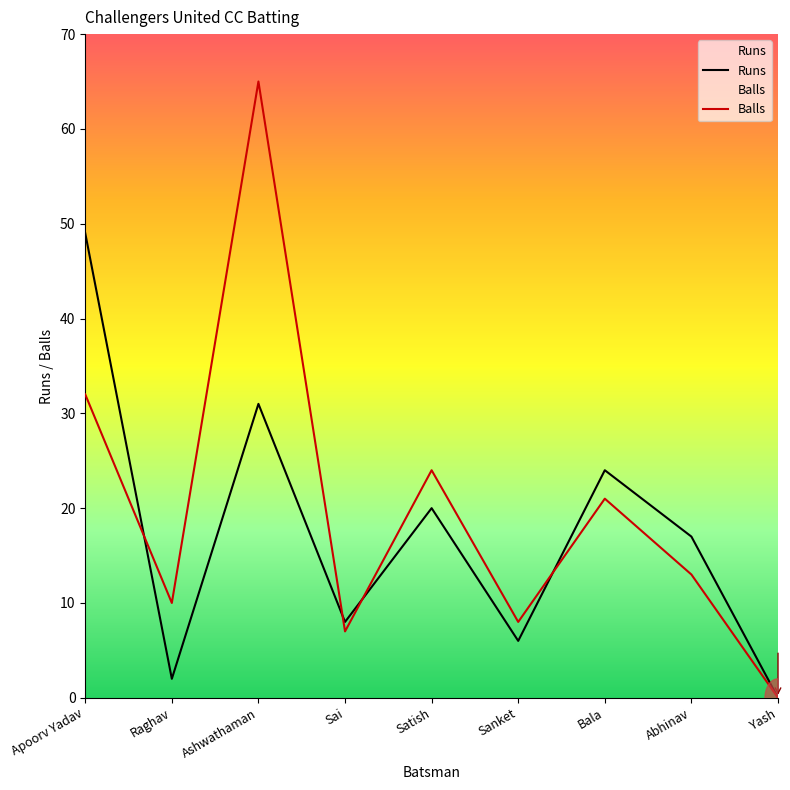

How many intersections are there between Runs and Balls?

4